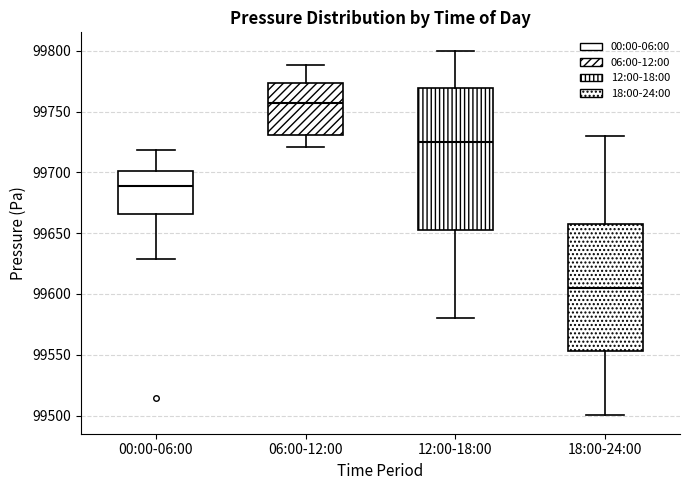

Where does the median line of the box for 00:00-06:00 sit on the y-axis? The values are not printed on the chart, so give them approximately, as read against the axis.

99690